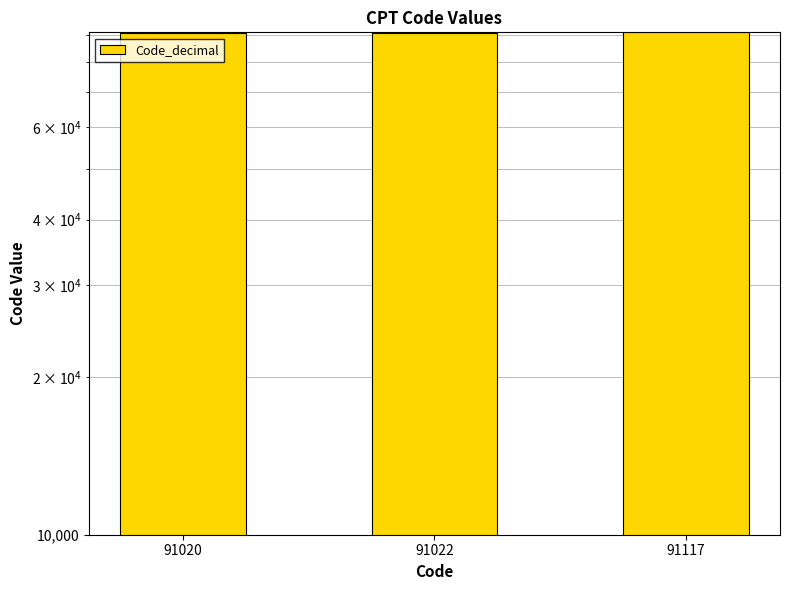

Which category has the lowest value across all series?

91020